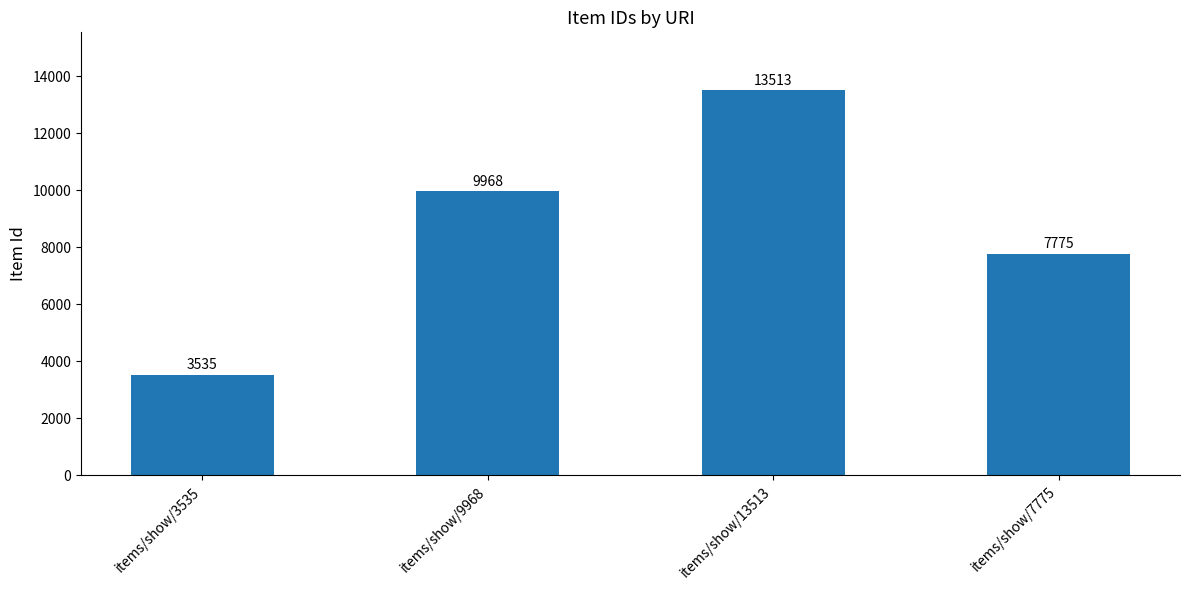

What position from the left is items/show/13513?

3